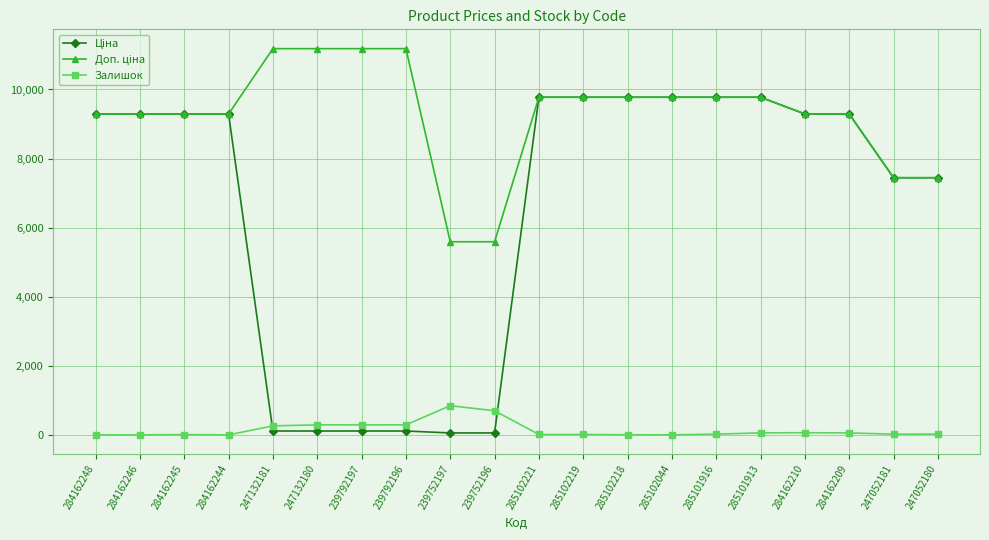

The value of Залишок at 239752196 is 1166.0. True or false?

False